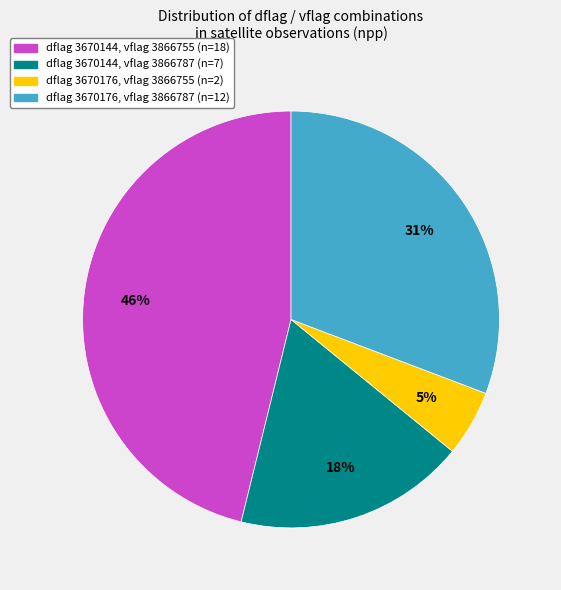

To the nearest percent, what is the difference between the largest and smallest slice percentages?

41%